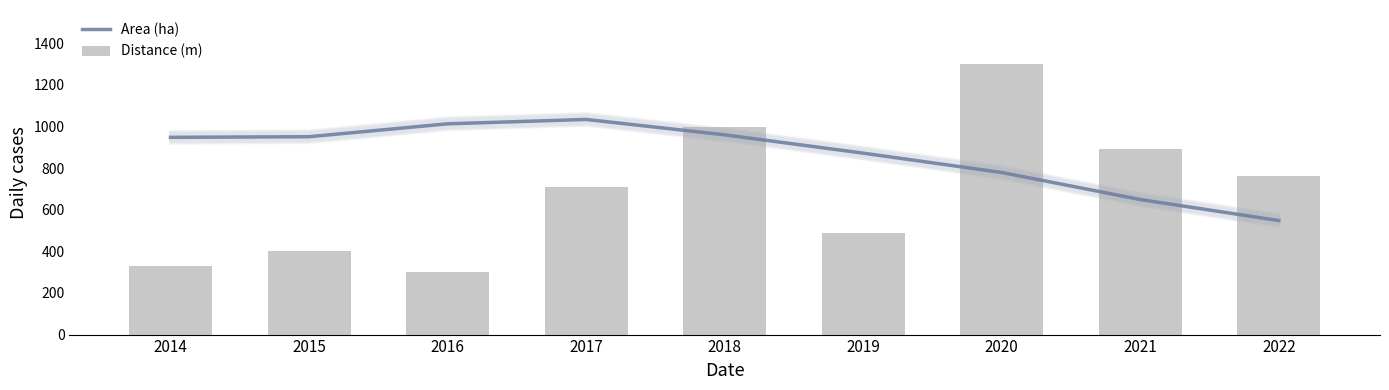

Reading right to left, list all the values displayed in this chart.

Area (ha): 2022=548	2021=649	2020=779	2019=872	2018=960	2017=1034	2016=1013	2015=951	2014=948
Distance (m): 2022=760	2021=890	2020=1300	2019=490	2018=1000	2017=710	2016=300	2015=400	2014=330